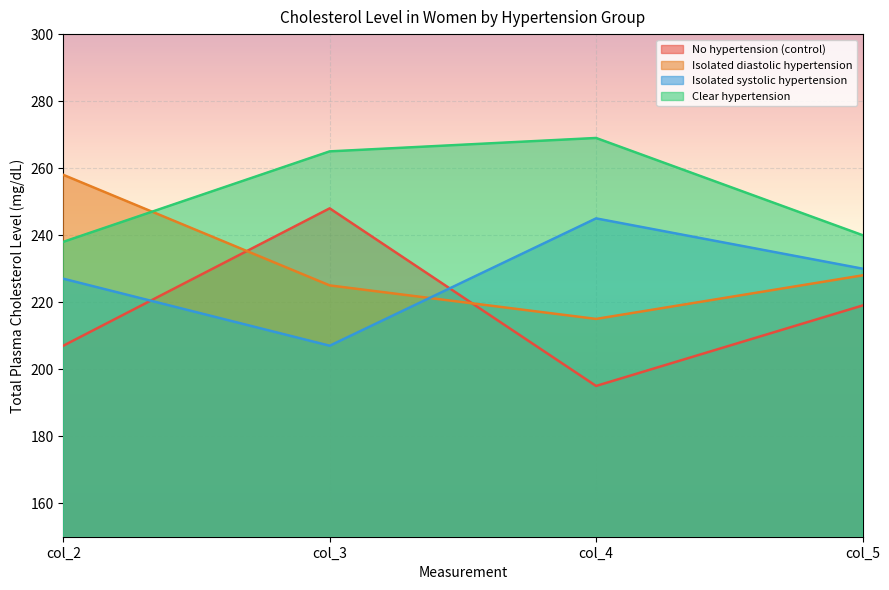

Which category has the lowest value in the No hypertension (control) series?

col_4